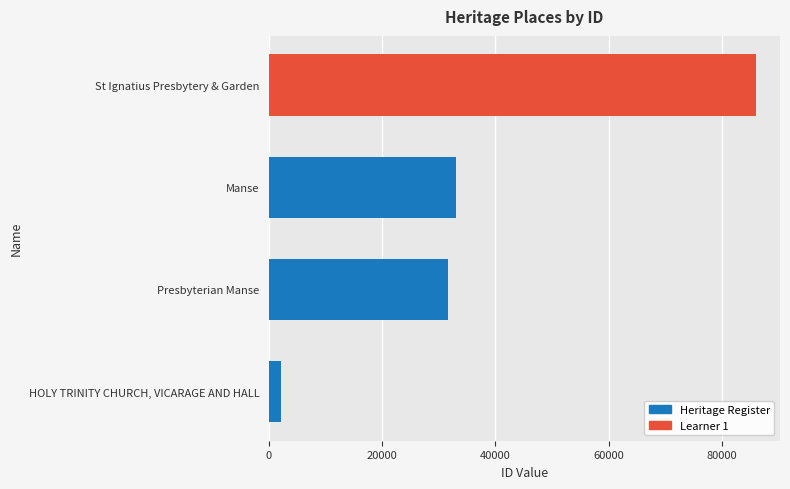

How many bars are there in total?

4